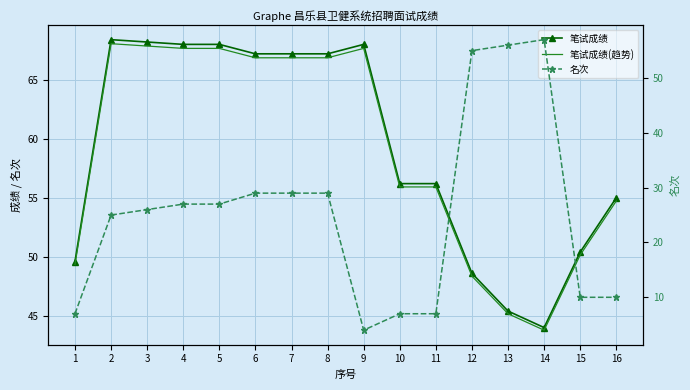

What is the value of the 名次 point at the 6th from the left?

29.0